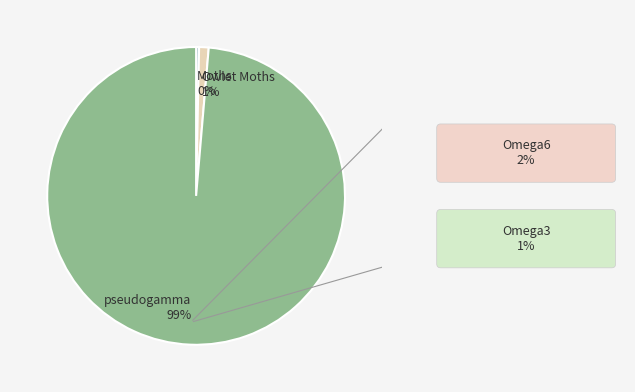

Combined, do Moths and pseudogamma account for over 50%?

Yes